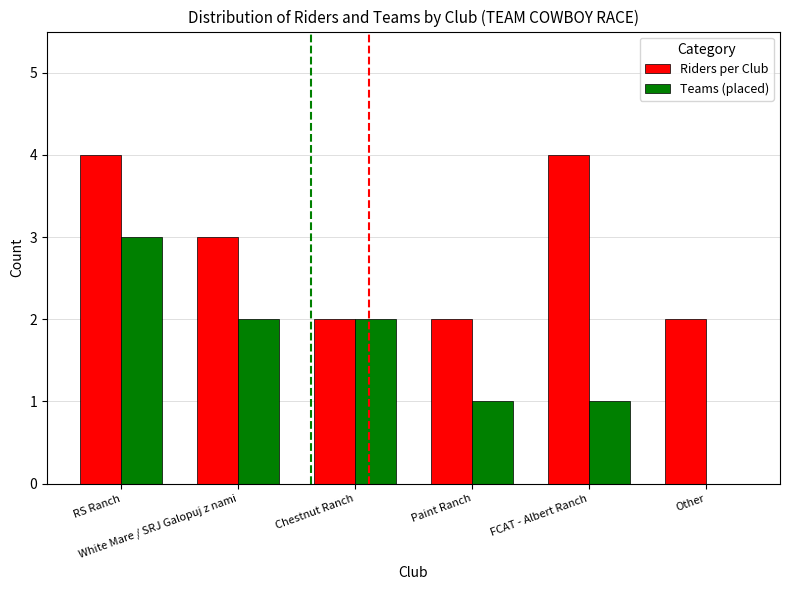

What is the greatest value displayed?

4